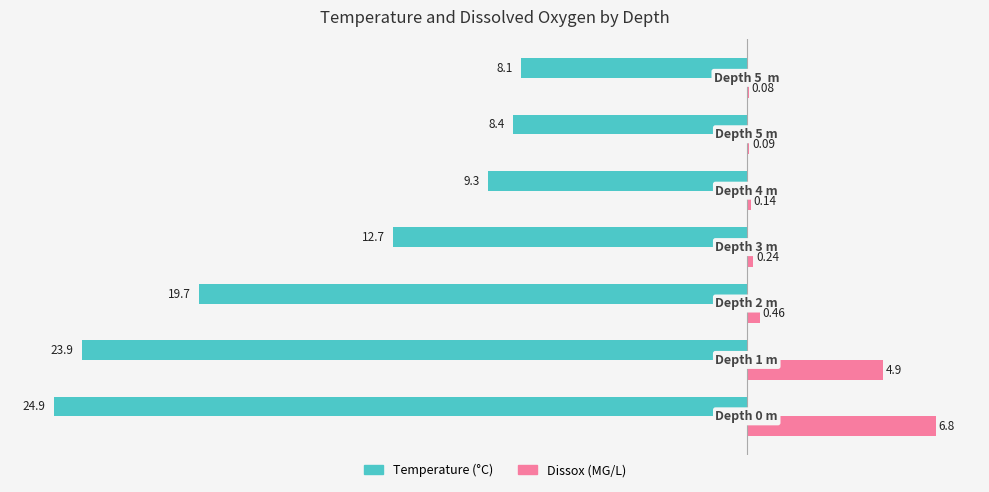

Which series has the largest total across all categories?

Dissox (MG/L)